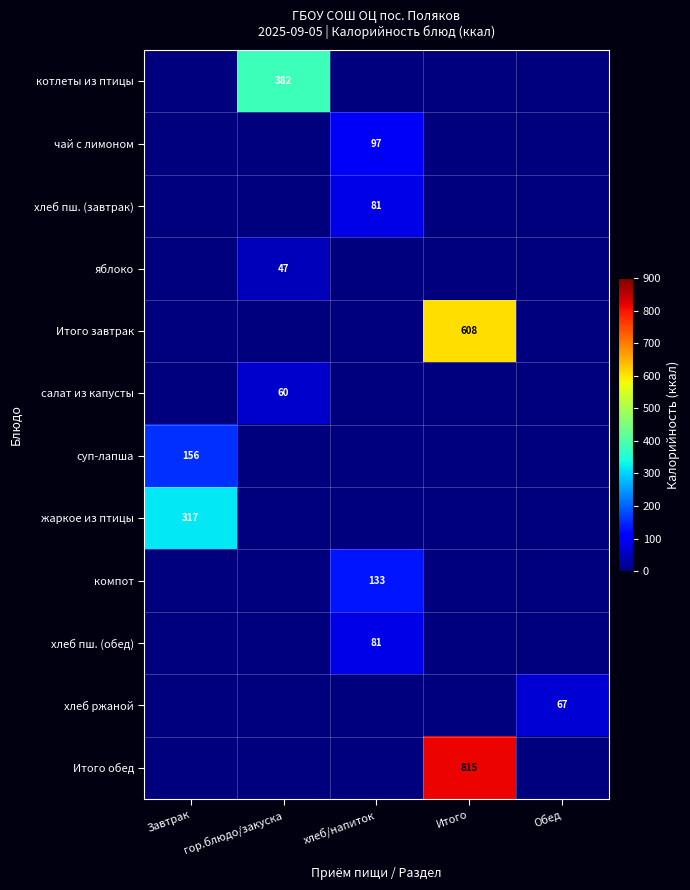

The value of суп-лапша at Завтрак is 42. True or false?

False